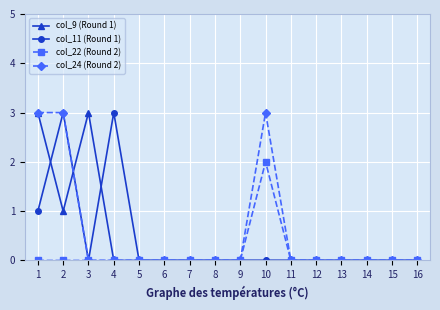

Is it true that col_24 (Round 2) equals 2 at 16?

False